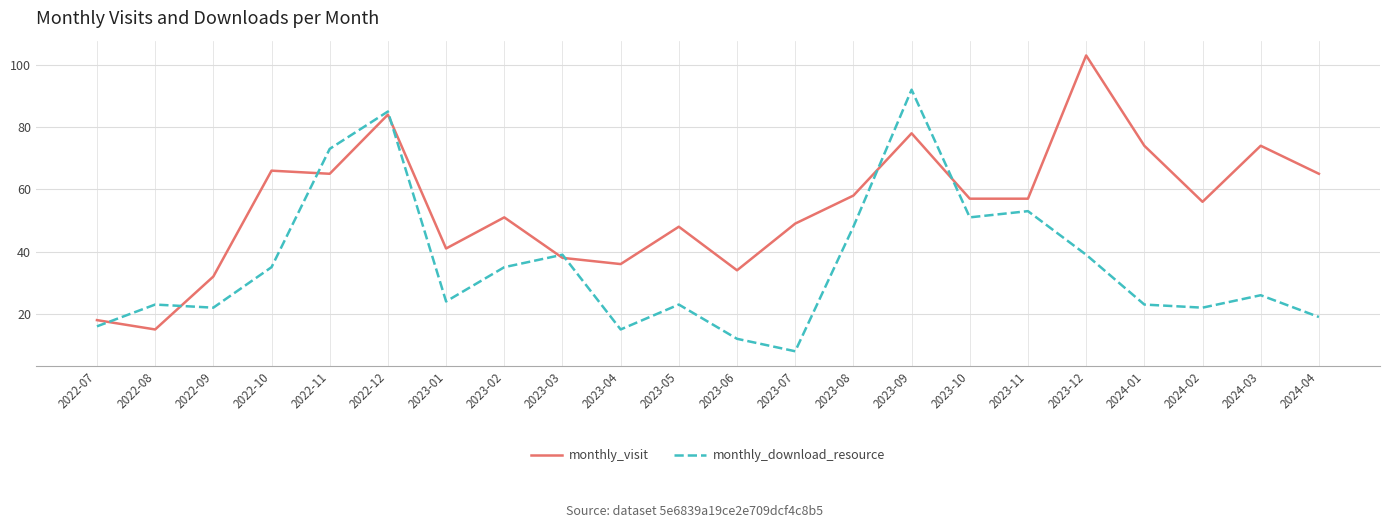

Where do monthly_visit and monthly_download_resource first cross each other?

2022-07 and 2022-08